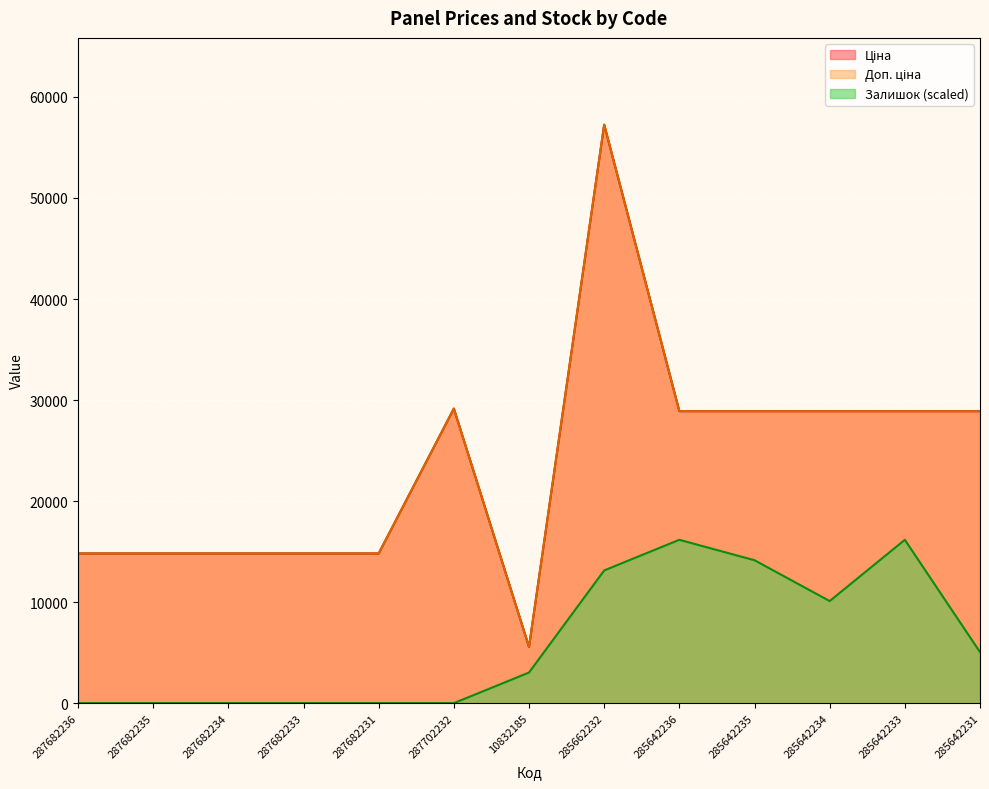

List the series in order of their peak value, highest first.

Ціна, Доп. ціна, Залишок